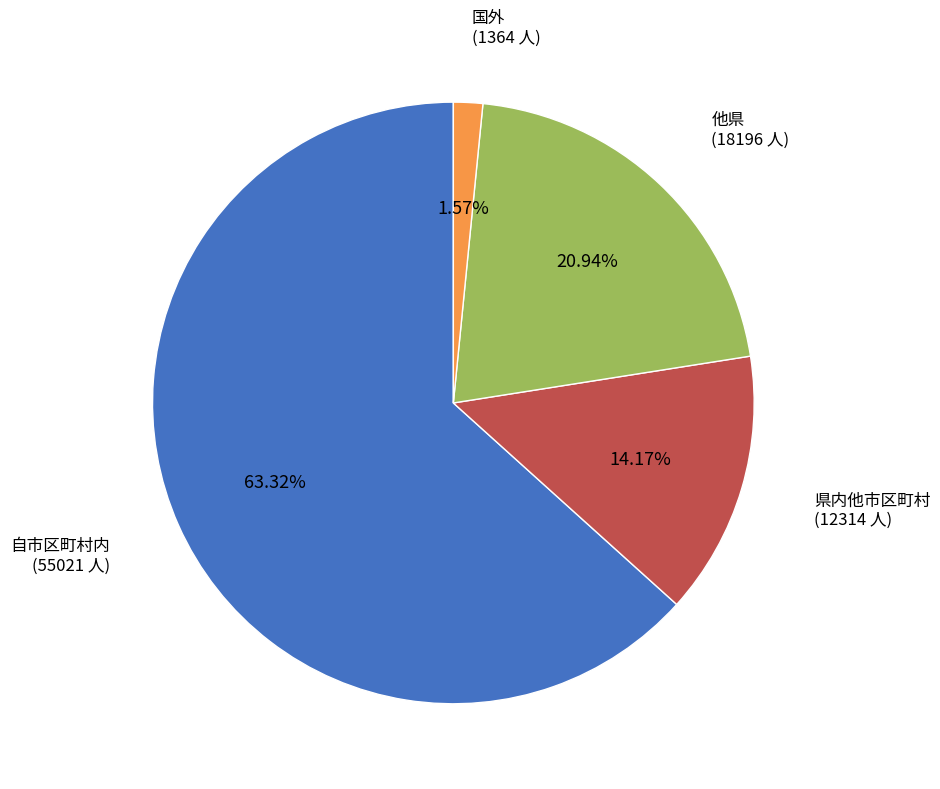

Count the number of slices in the pie.

4